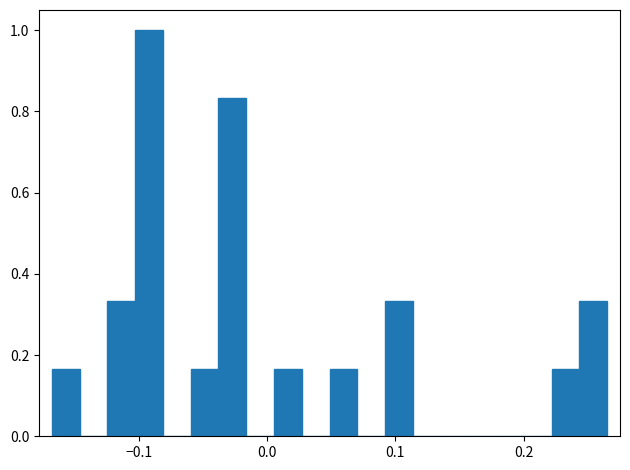

Read against the x-axis, roughly where is the centre of the tallest bar?

-0.09